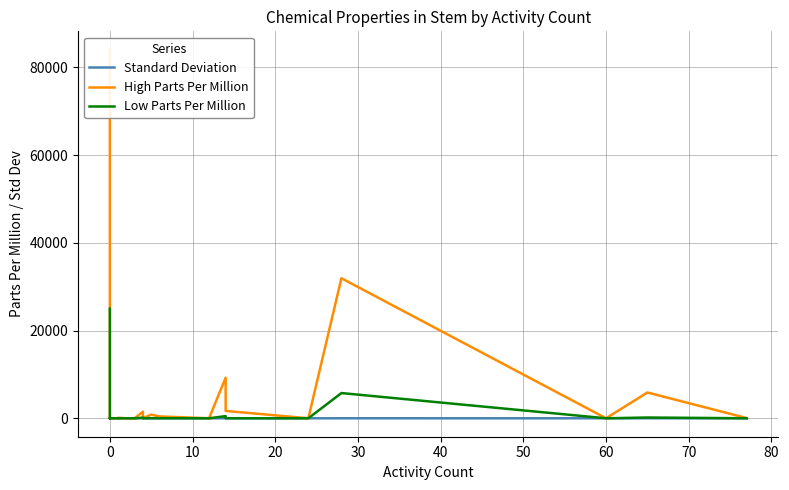

How many positive values does the High Parts Per Million series have?

22